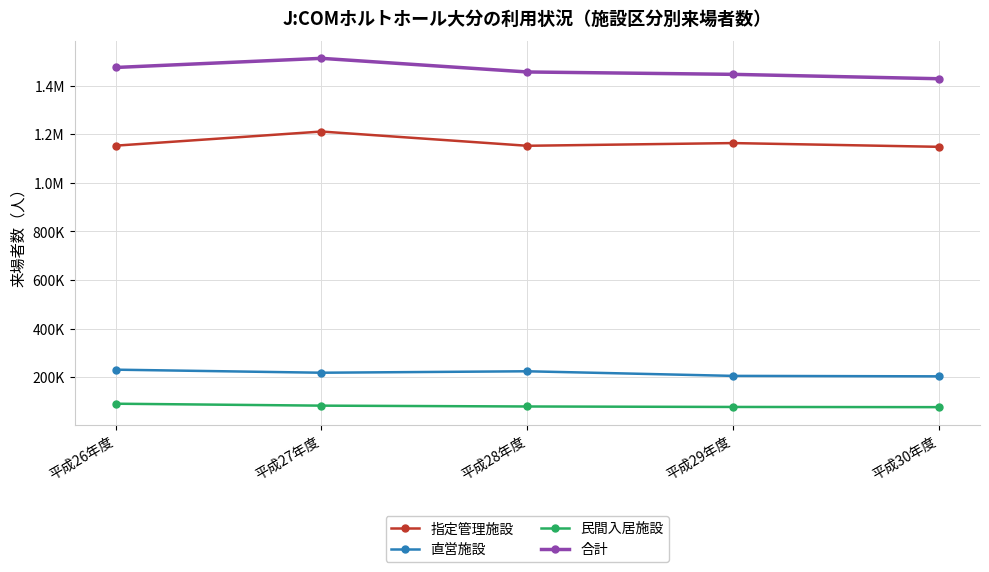

Reading left to right, extract all data points from this chart.

指定管理施設: 1152576	1210703	1152099	1163201	1147824
直営施設: 230897	218315	224285	205295	203435
民間入居施設: 90822	82866	79404	77505	76684
合計: 1474295	1511884	1455788	1446001	1427943